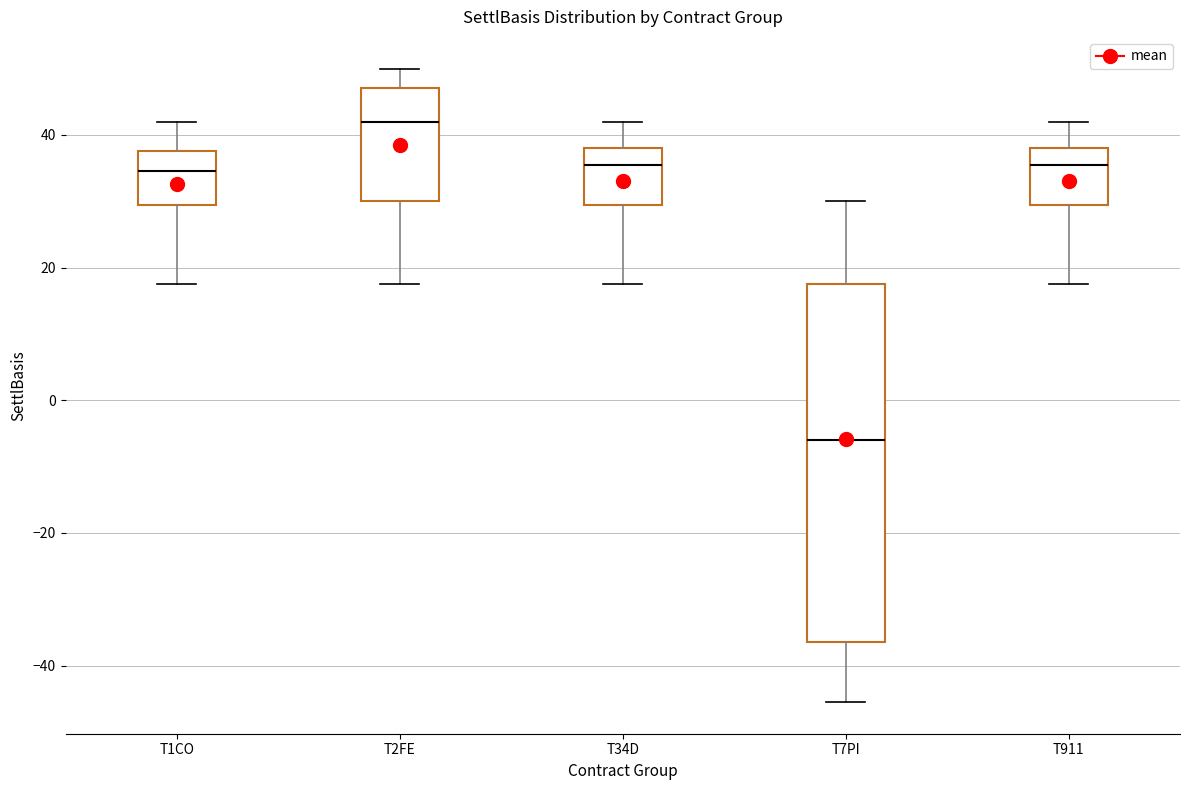

Reading left to right, read every box against the y-axis: the position of its median line, the range the box covers, and the ends of its whiskers. The values are not printed on the chart, so give them approximately, as read against the axis.

T1CO: median 34, box 30 to 38, whiskers 18 to 42
T2FE: median 42, box 30 to 48, whiskers 18 to 50
T34D: median 36, box 30 to 38, whiskers 18 to 42
T7PI: median -6, box -36 to 18, whiskers -46 to 30
T911: median 36, box 30 to 38, whiskers 18 to 42